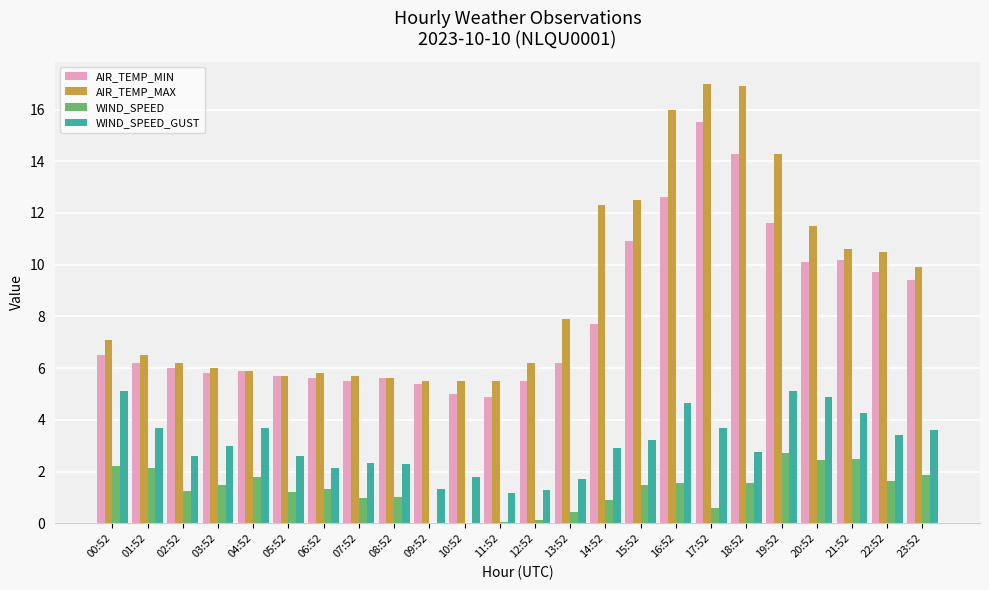

Is it true that AIR_TEMP_MAX equals 3.0 at 07:52?

False